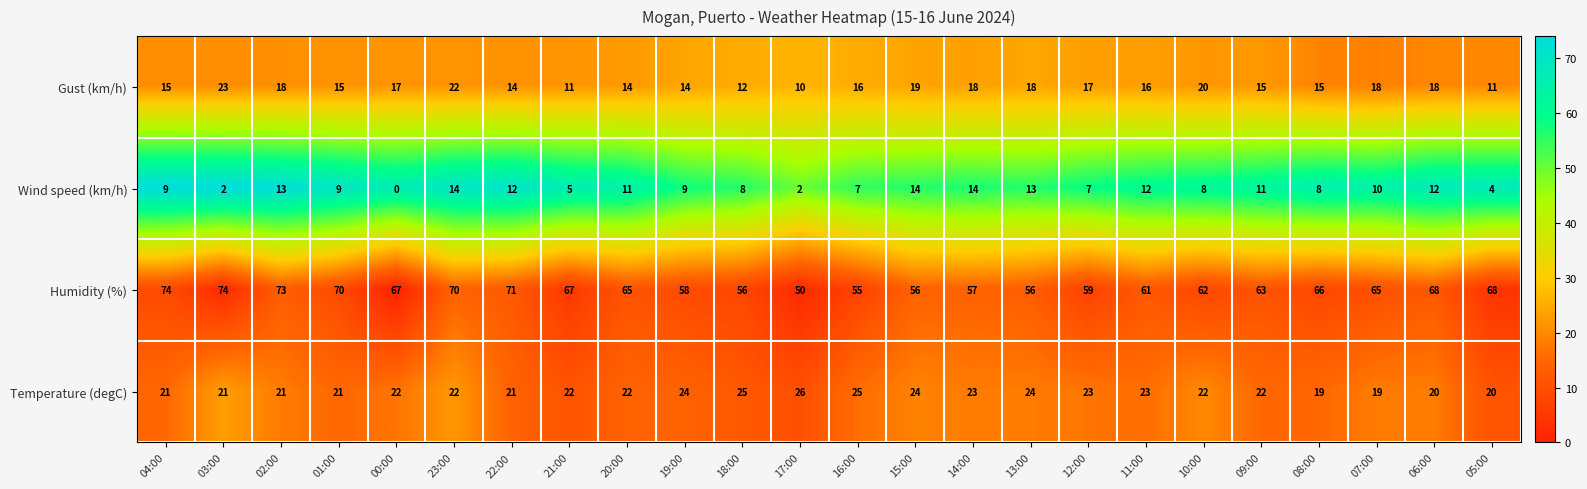

How many data points does each series have?

24